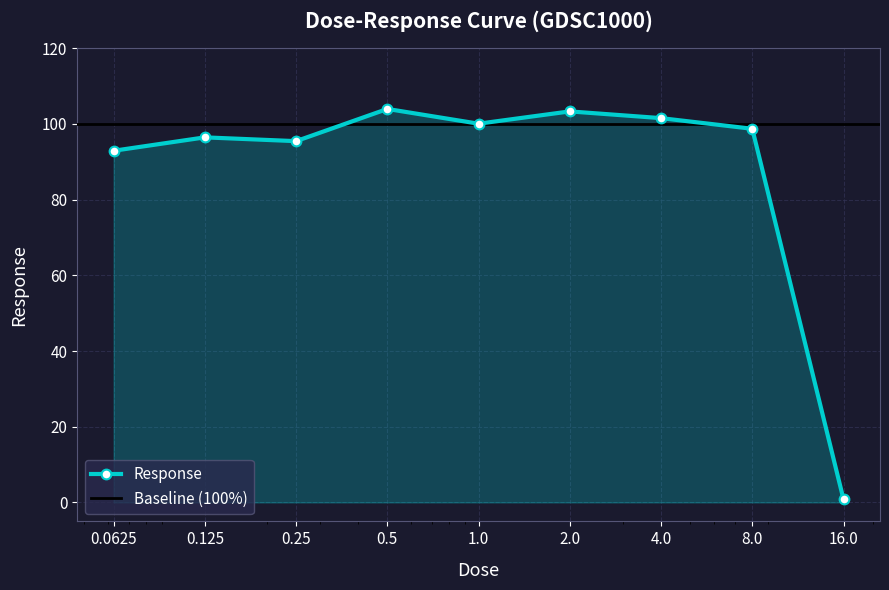

What is the sum of the values at 0.5 and 16.0?

104.8